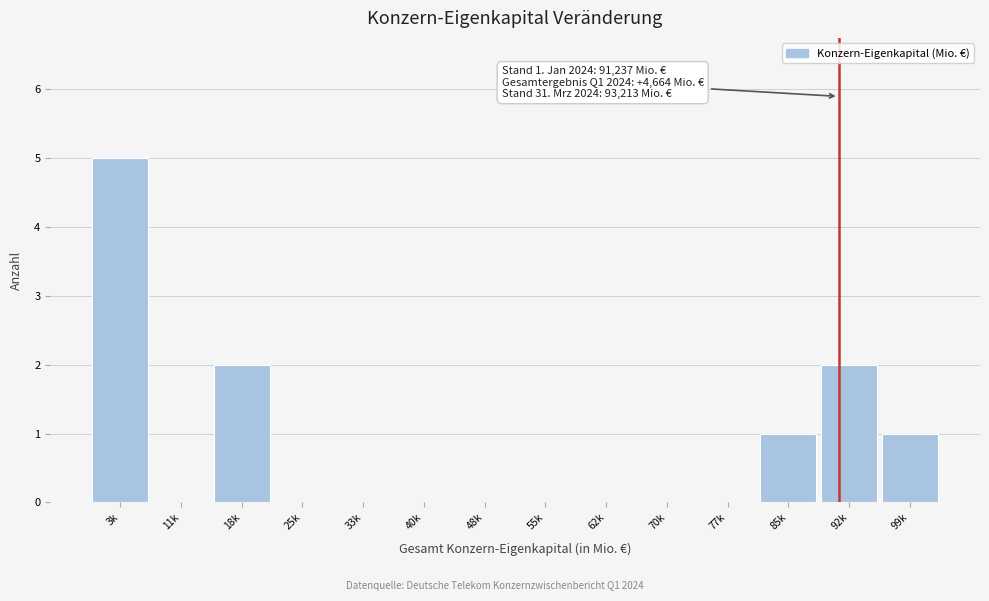

Reading left to right, list all the values displayed in this chart.

3k=5	11k=0	18k=2	25k=0	33k=0	40k=0	48k=0	55k=0	62k=0	70k=0	77k=0	85k=1	92k=2	99k=1